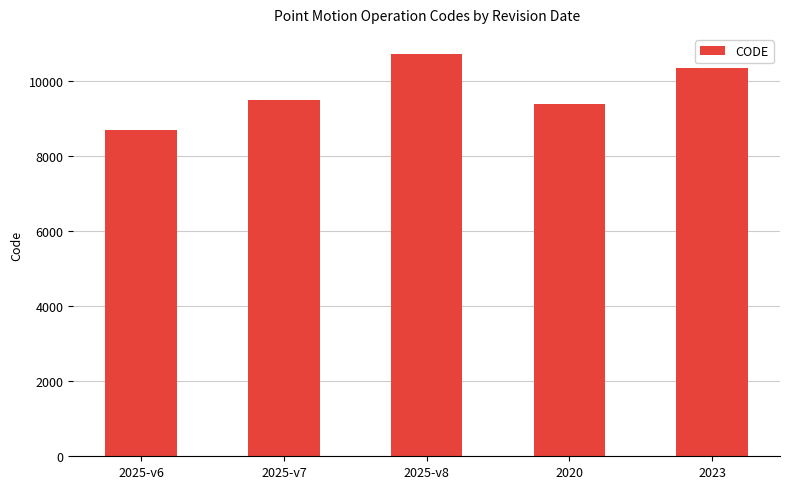

At which category does the chart reach its peak across all series?

2025-v8